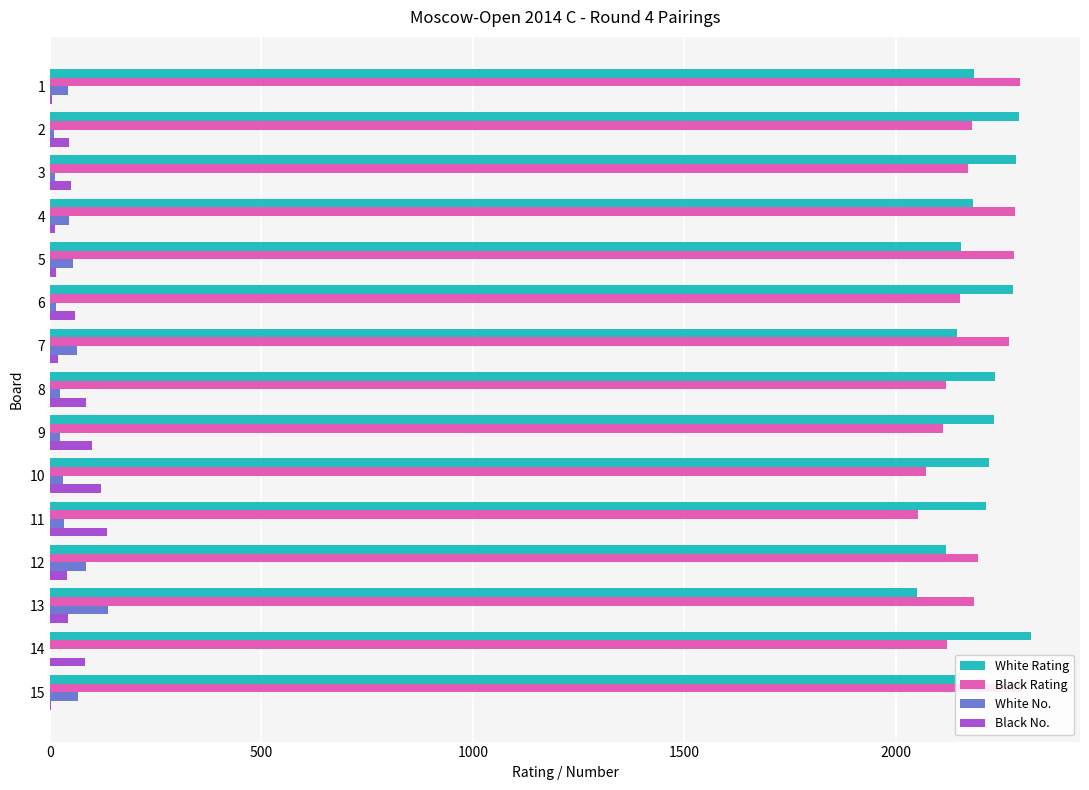

How many bars are there in total?

60